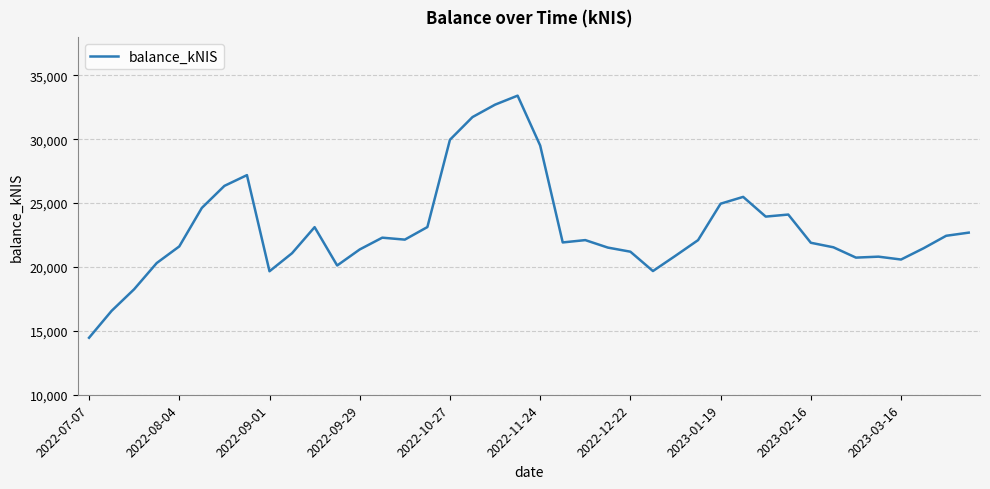

What is the maximum value shown in the chart?

33404.2